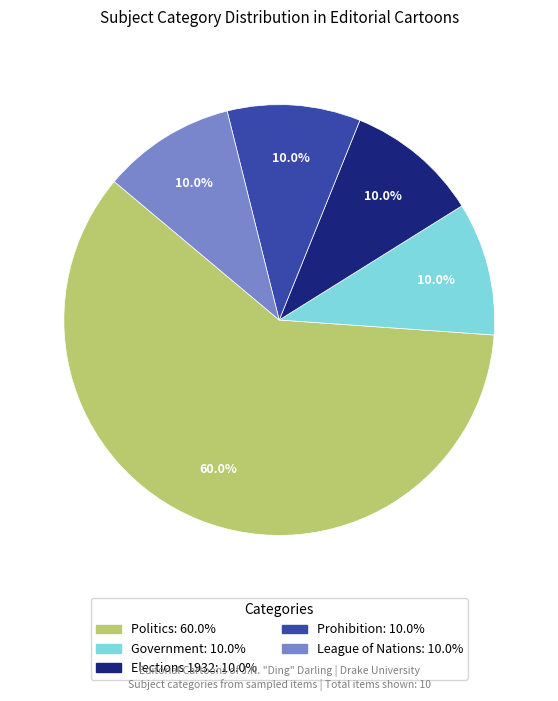

Is there any slice that represents more than half of the pie?

Yes